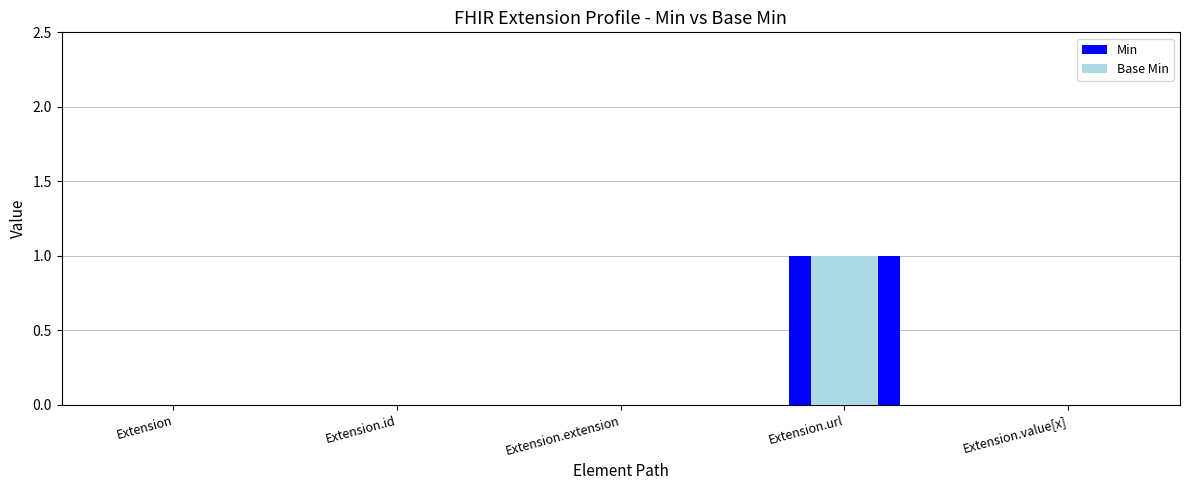

Count the Min values in the range 0 to 1.

5